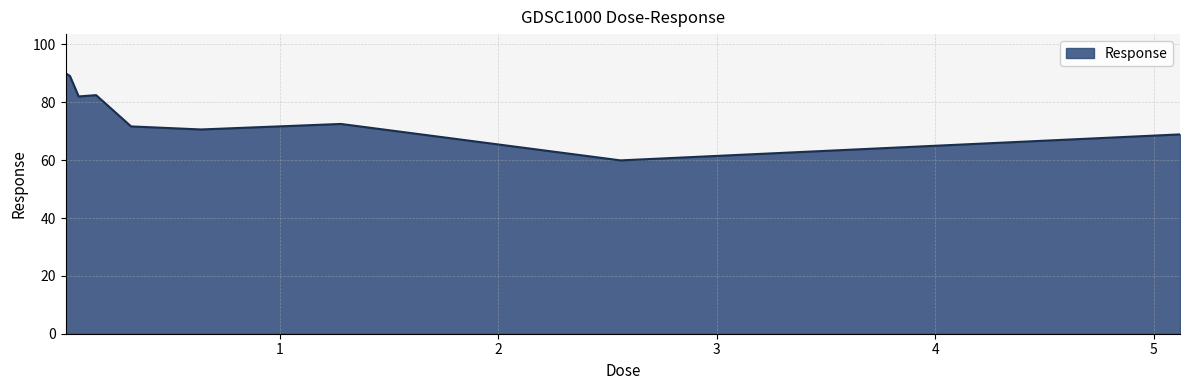

What is the greatest value displayed?

90.1